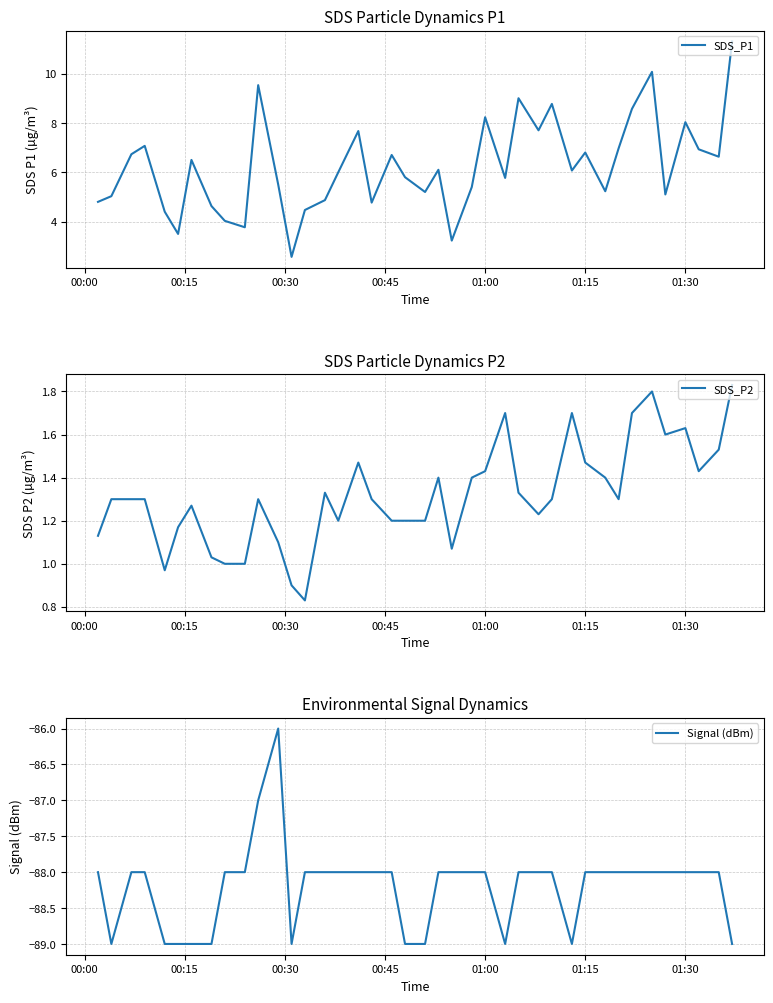

What is the difference between the maximum and second lowest values in the Signal (dBm) series?

3